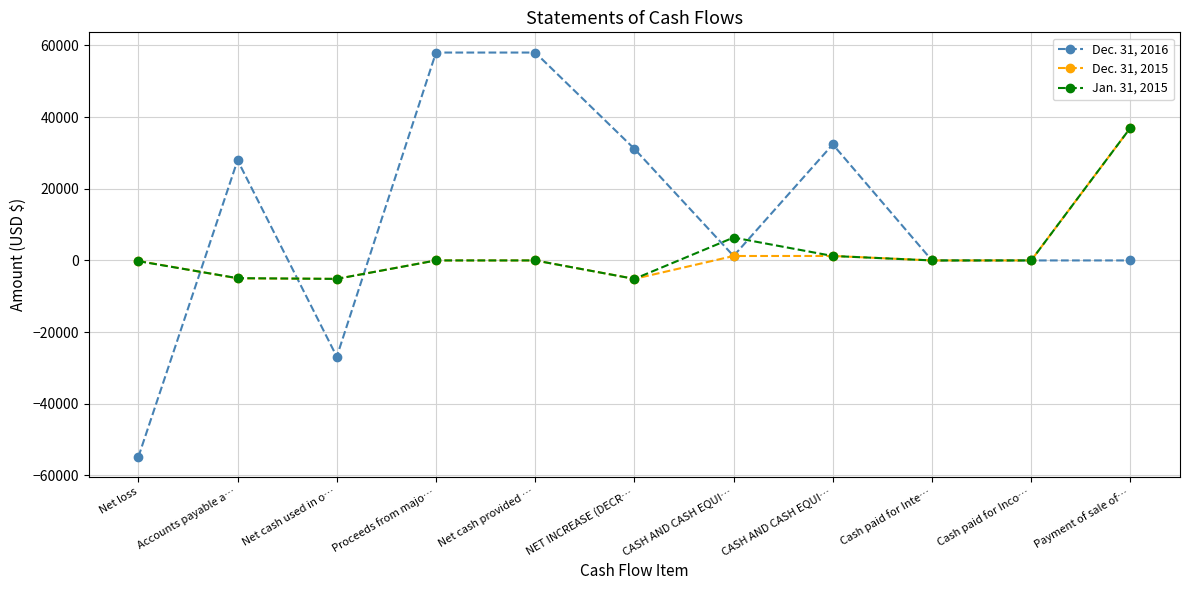

Which series has the largest total across all categories?

Dec. 31, 2016